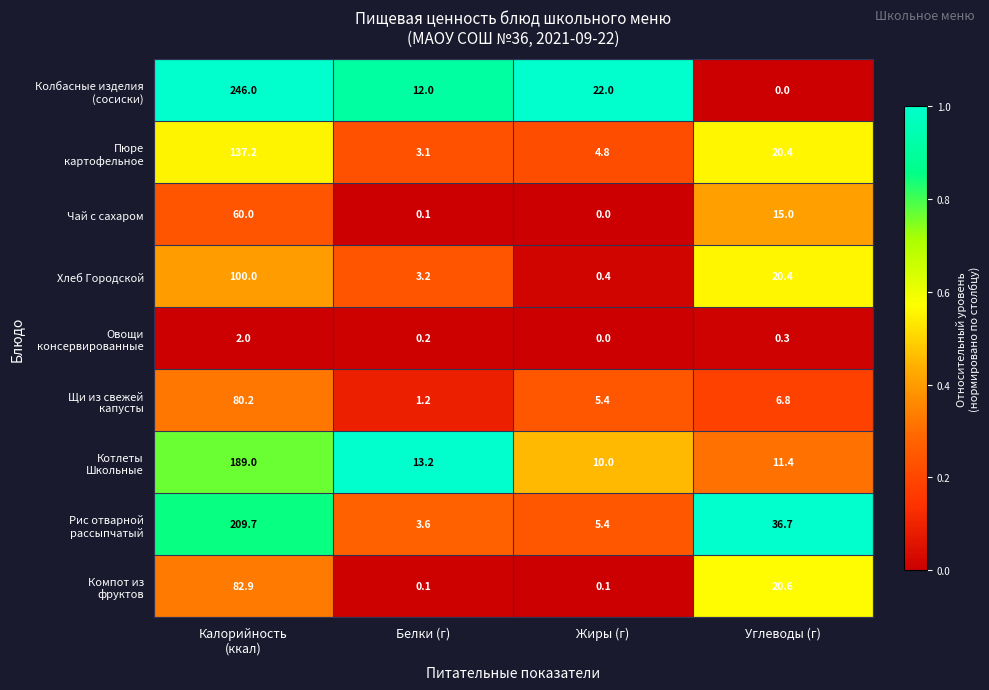

What is the maximum value for Чай с сахаром?

60.0